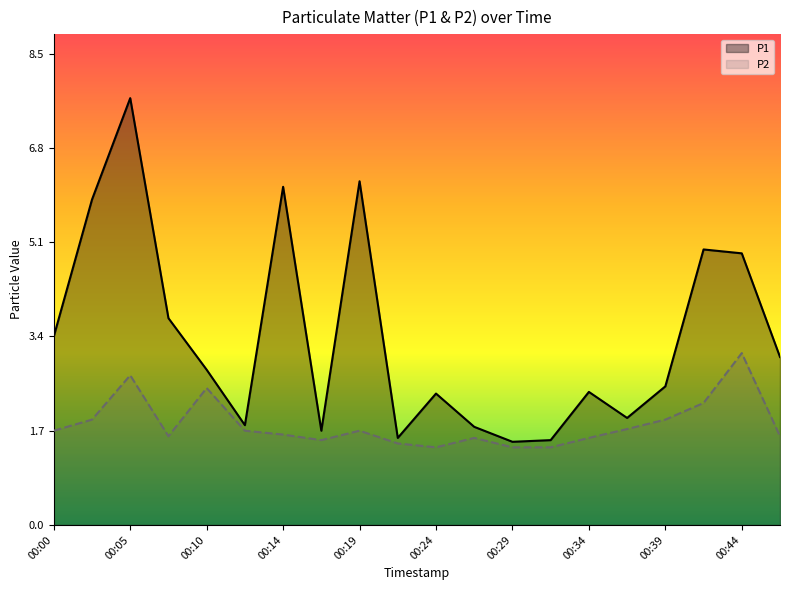

What is the value of the P1 point at the 6th from the left?

1.8